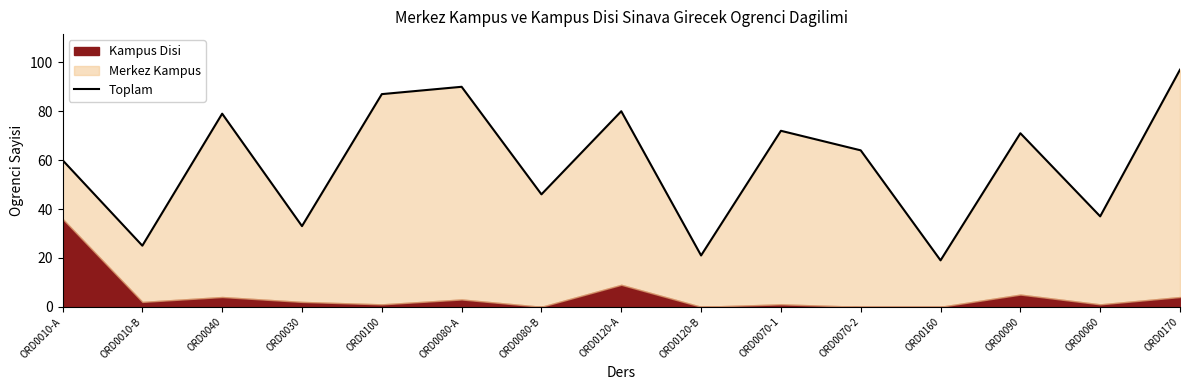

True or false: the data has more than 1 interior local peaks.

True